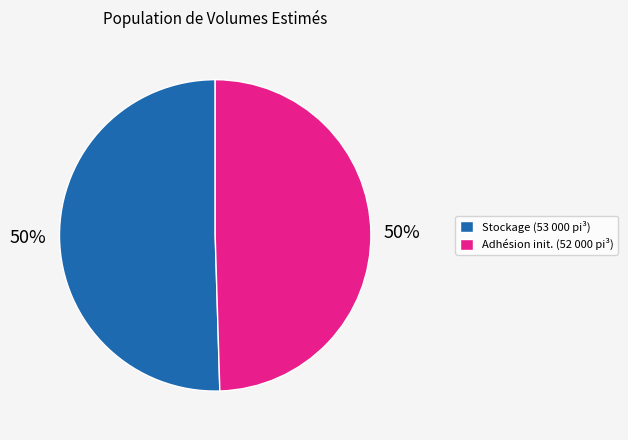

What is the ratio of the value at Stockage (53 000 pi³) to the value at Adhésion init. (52 000 pi³)?

1.0